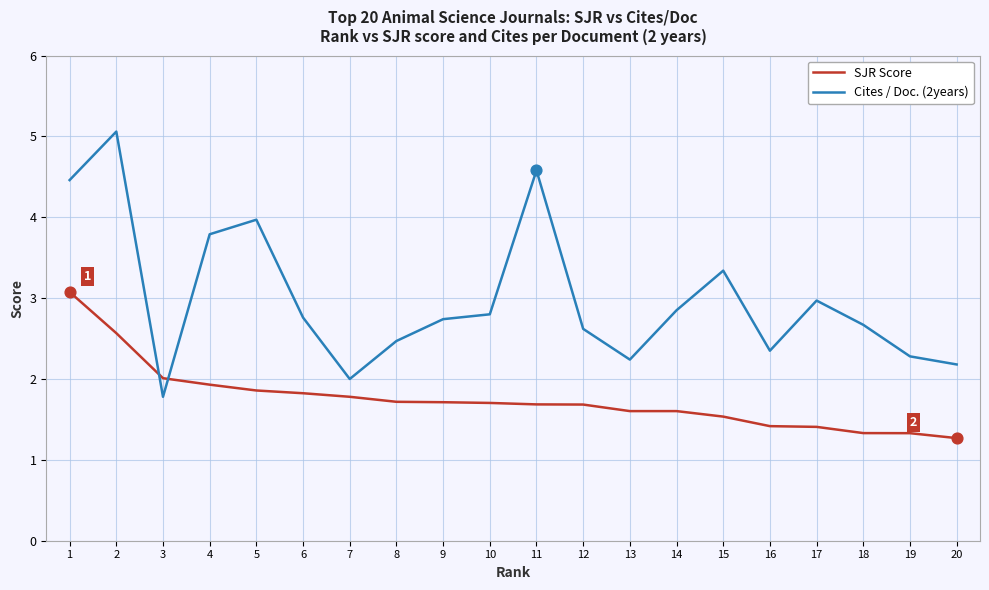

What is the spread (max minus min) of values at 13?

0.6